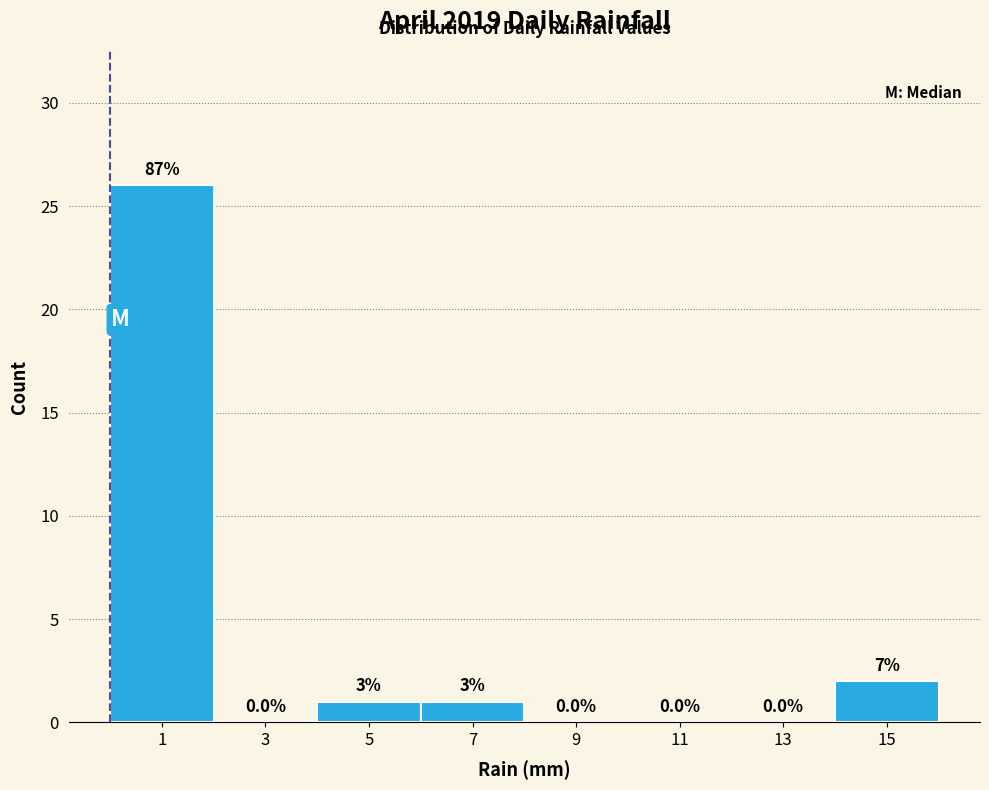

Which range on the x-axis has the tallest bar?

0 to 2